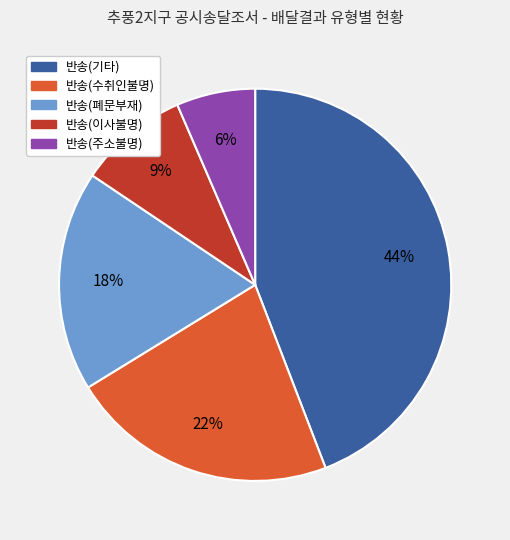

What percentage is the 반송(기타) slice, to the nearest percent?

44%